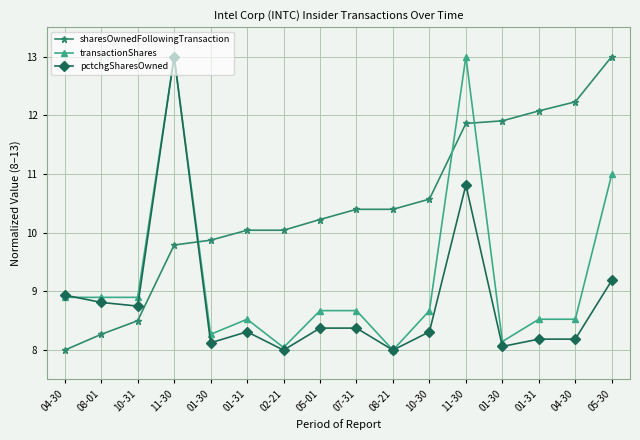

Does the chart display data point markers on the line(s)?

Yes